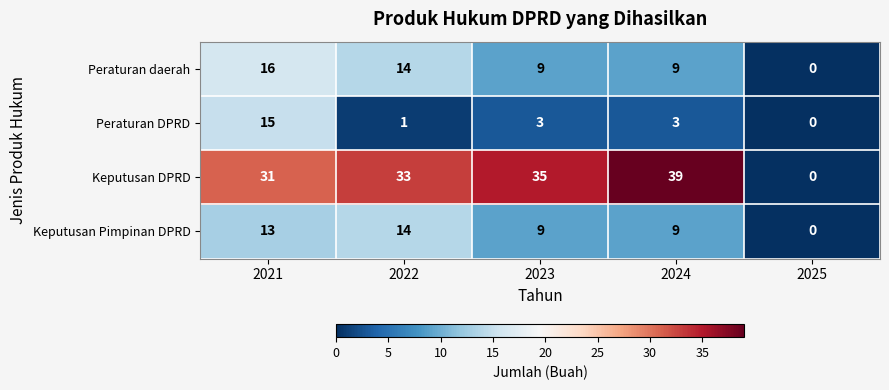

Is it true that Keputusan Pimpinan DPRD equals 15 at 2023?

False